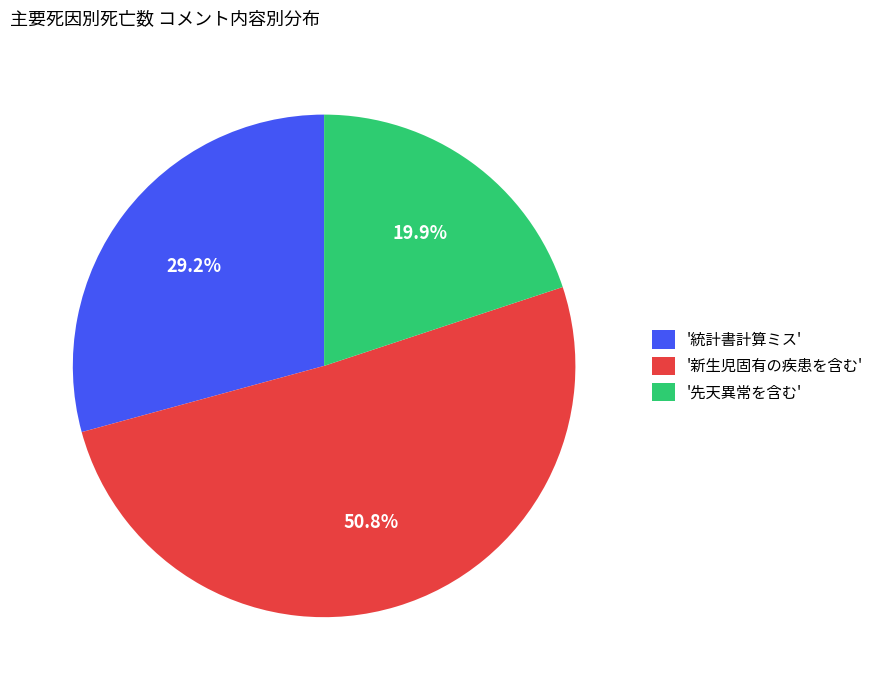

Is there any slice that represents more than half of the pie?

Yes